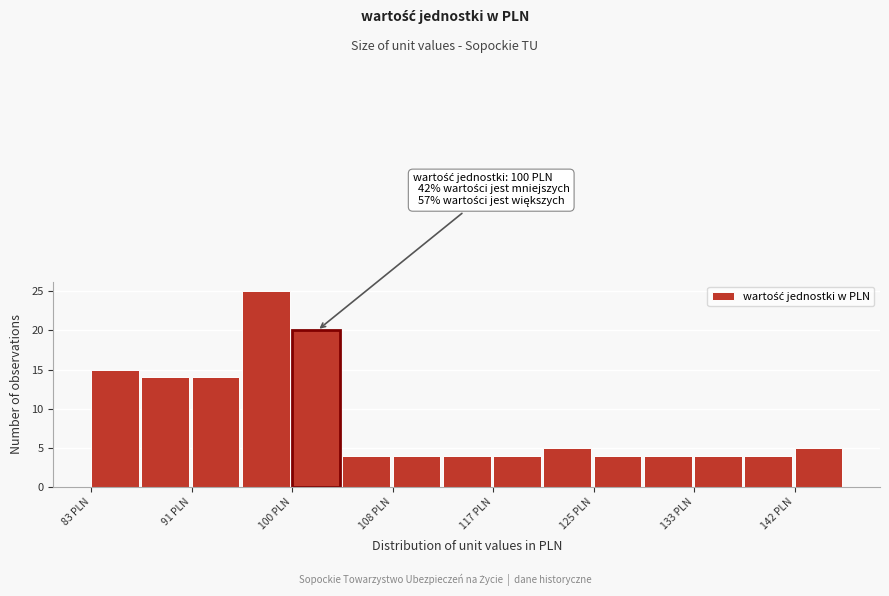

Which range on the x-axis has the tallest bar?

96 to 100